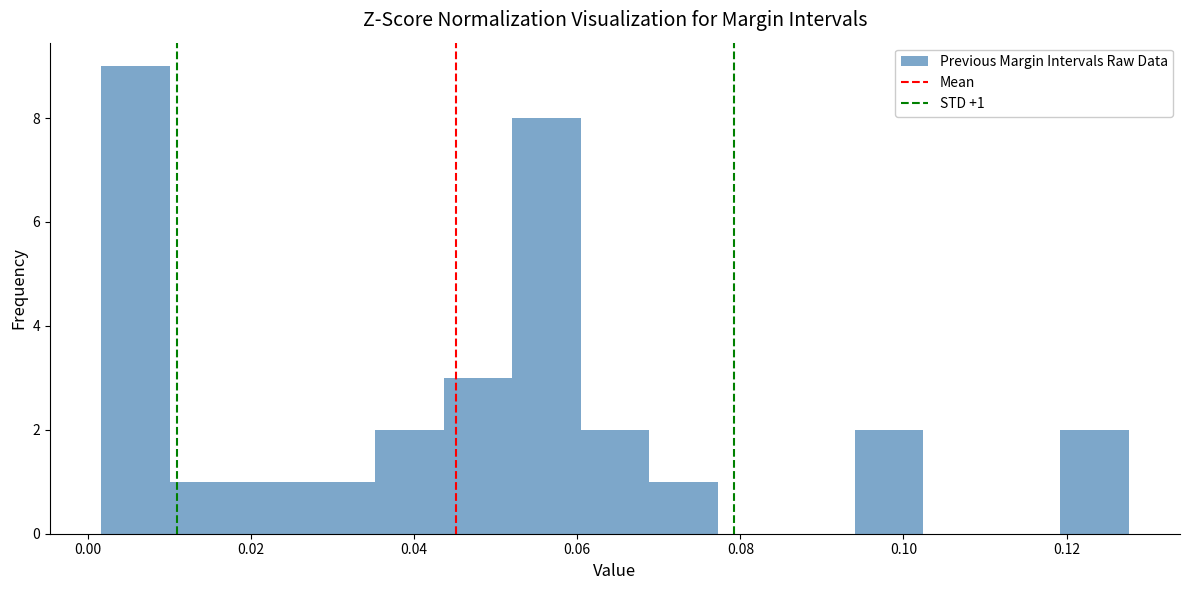

Which range on the x-axis has the tallest bar?

0.002 to 0.010